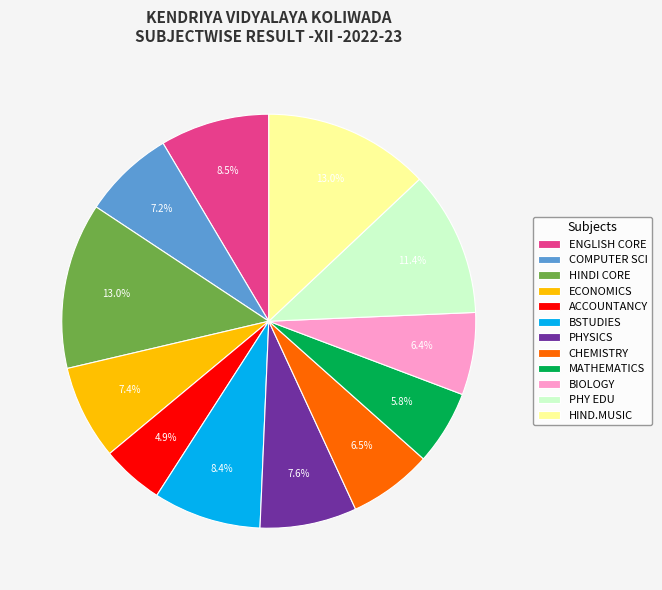

To the nearest percent, what is the average slice percentage?

8%